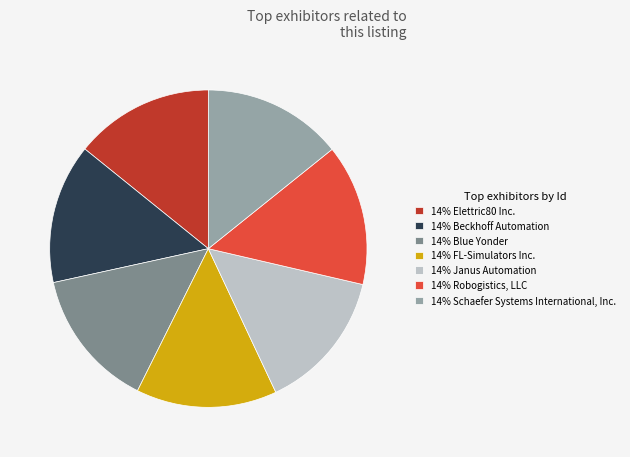

Does any single category account for the majority?

No